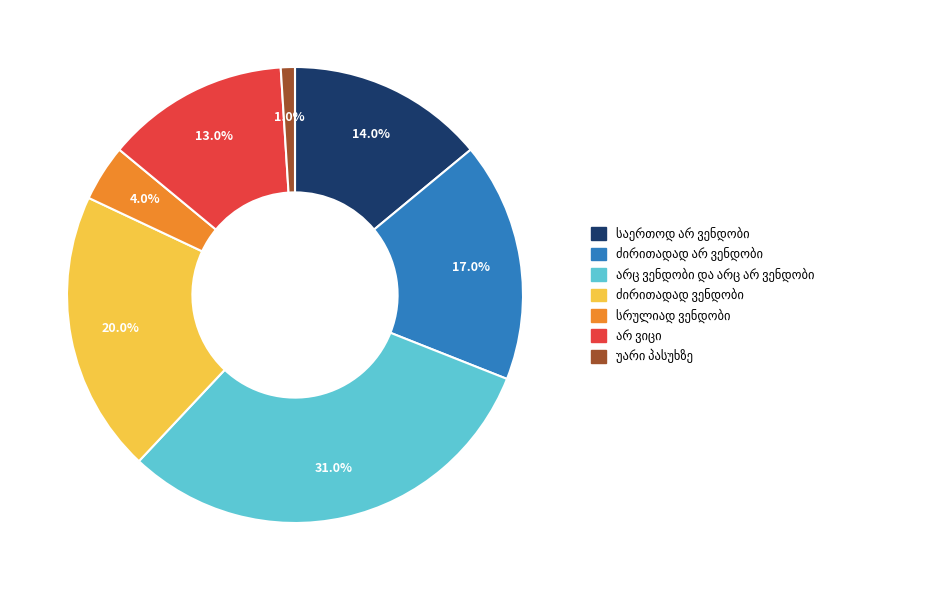

Is there any slice that represents more than half of the pie?

No